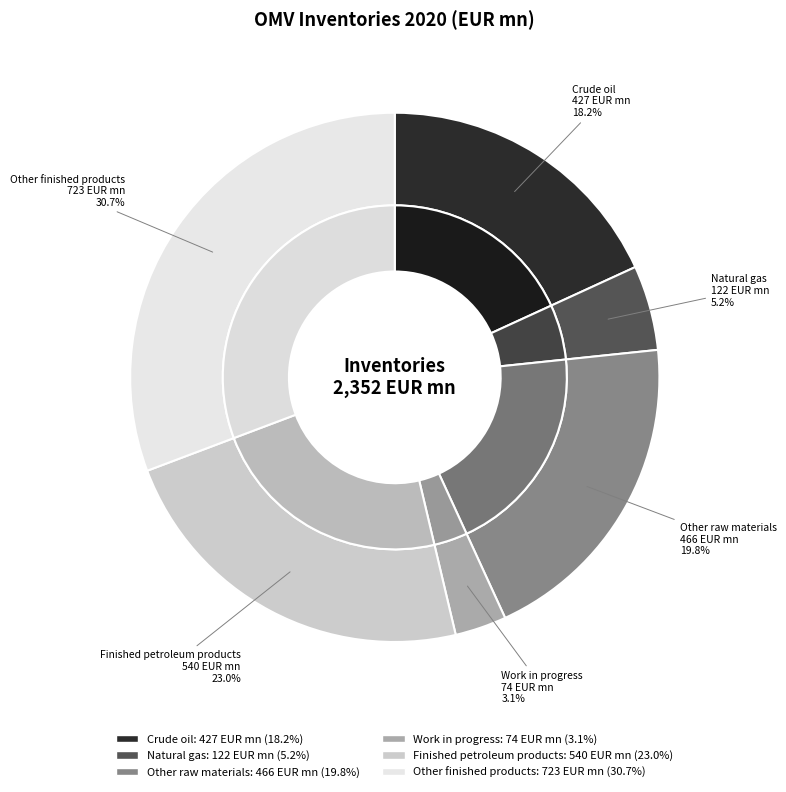

To the nearest percent, what is the difference between the Other raw materials and Crude oil slice percentages?

2%